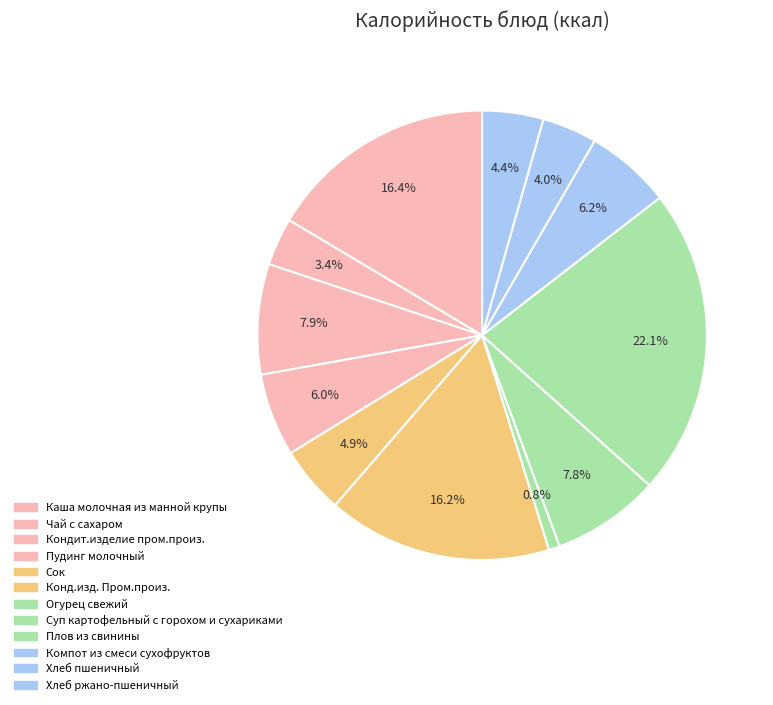

True or false: Хлеб пшеничный accounts for 4% of the total.

True